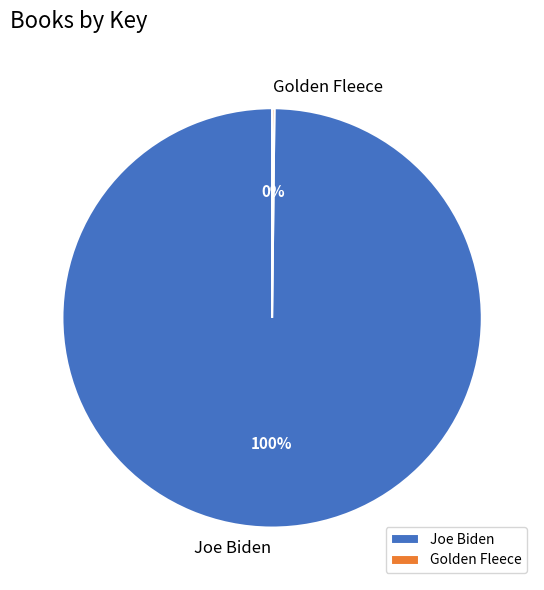

To the nearest percent, what is the difference between the largest and smallest slice percentages?

100%